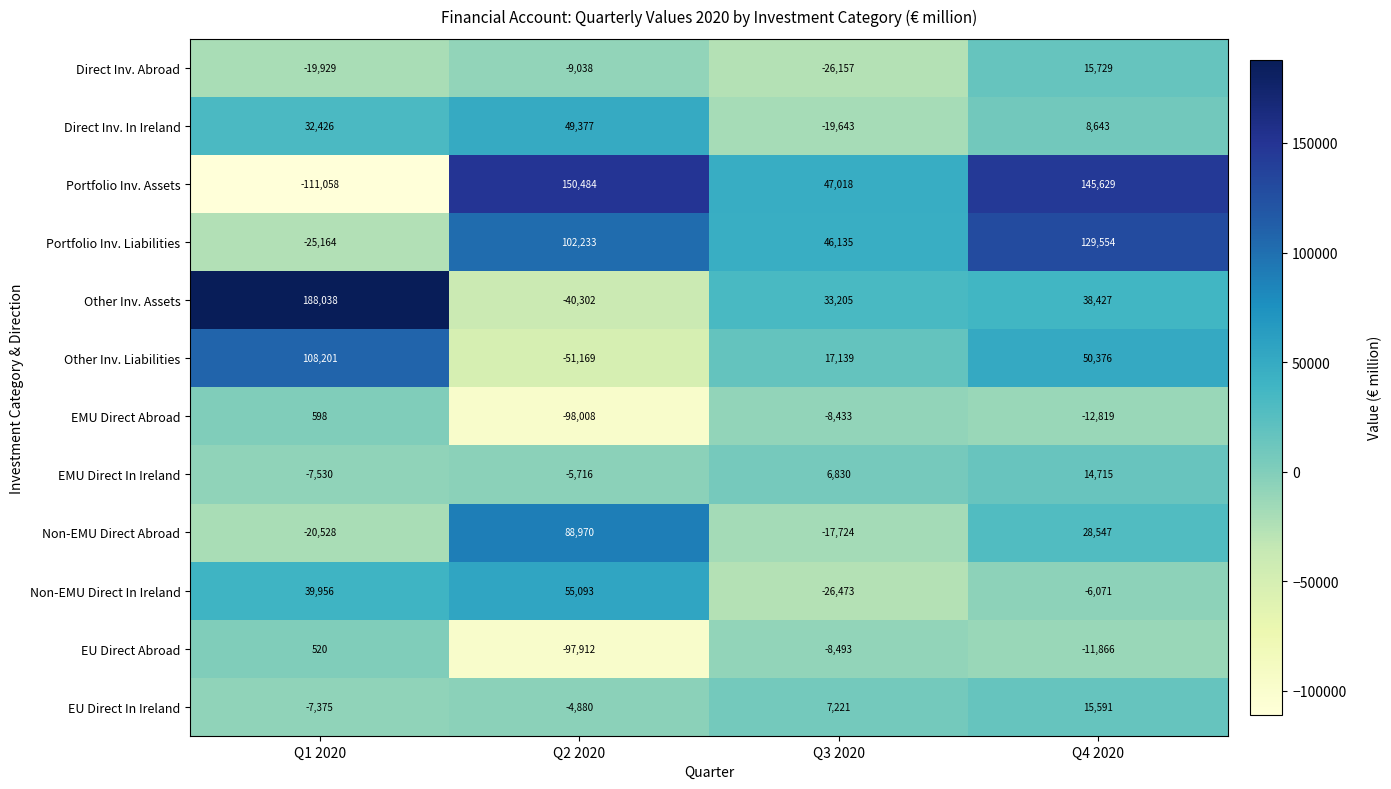

The EMU Direct Abroad series shows -20764 at Q4 2020. True or false?

False